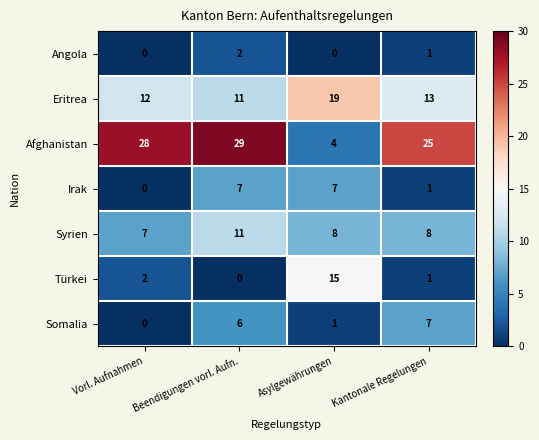

What is the total value across all series at Beendigungen vorl. Aufn.?

66